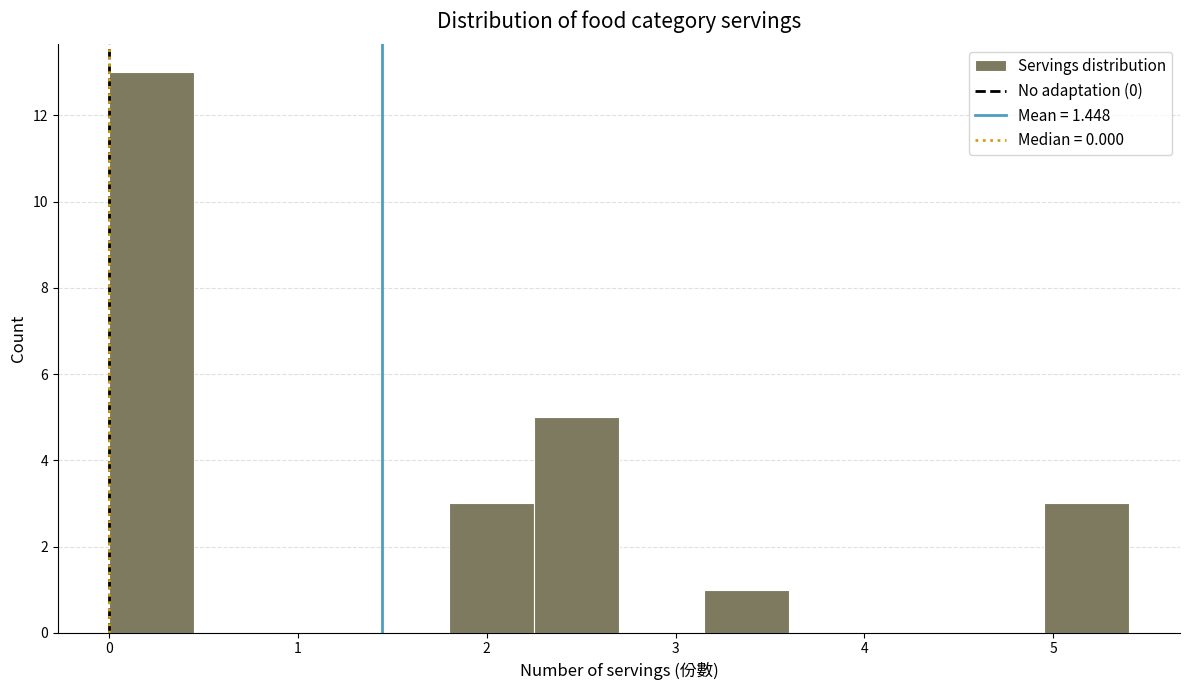

Which range on the x-axis has the tallest bar?

0.00 to 0.45